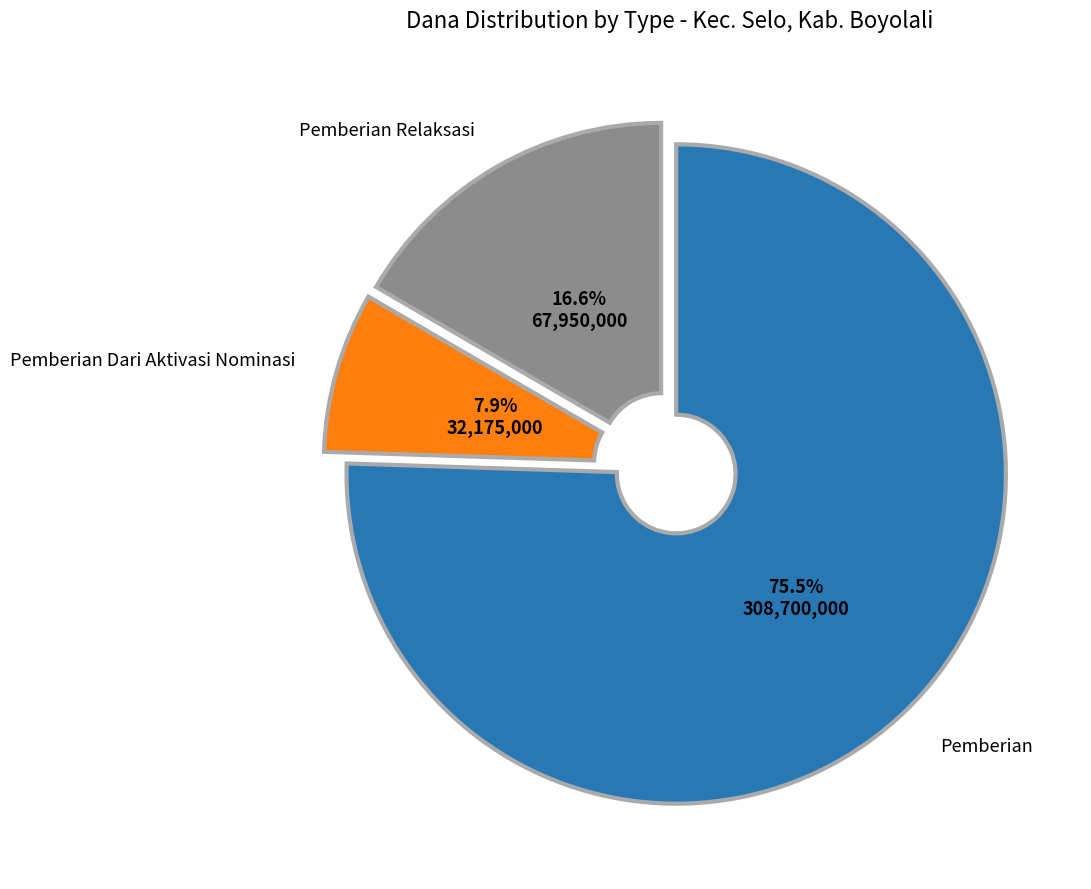

Is there any slice that represents more than half of the pie?

Yes